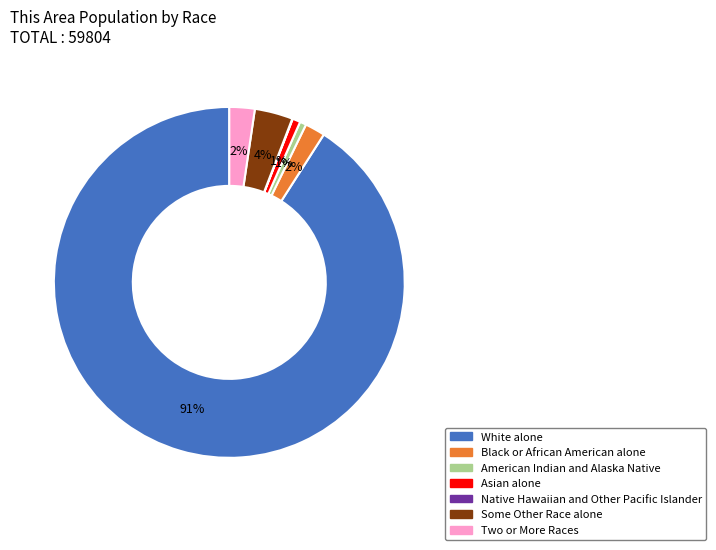

Which slice is the largest?

White alone